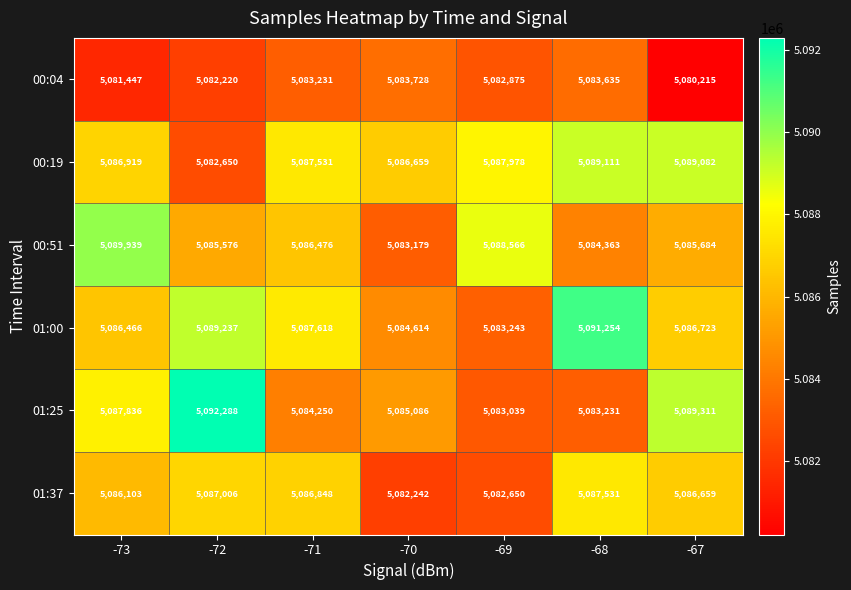

What is the maximum value for 00:51?

5089939